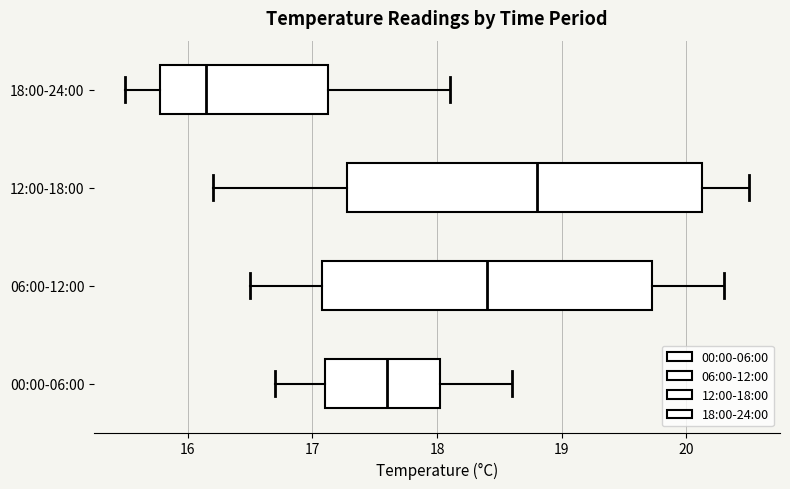

Where is the right edge of the box for 18:00-24:00 on the x-axis? The values are not printed on the chart, so give them approximately, as read against the axis.

17.1